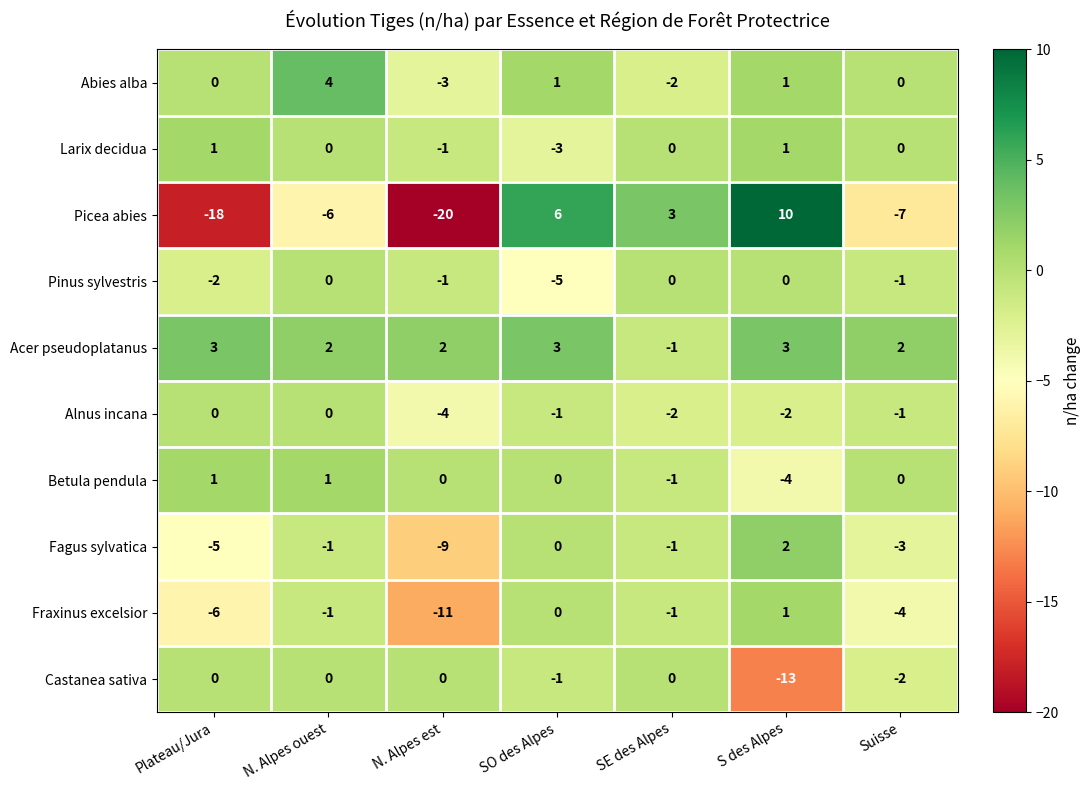

Is the value of Abies alba at SO des Alpes greater than the value of Fagus sylvatica at N. Alpes ouest?

Yes